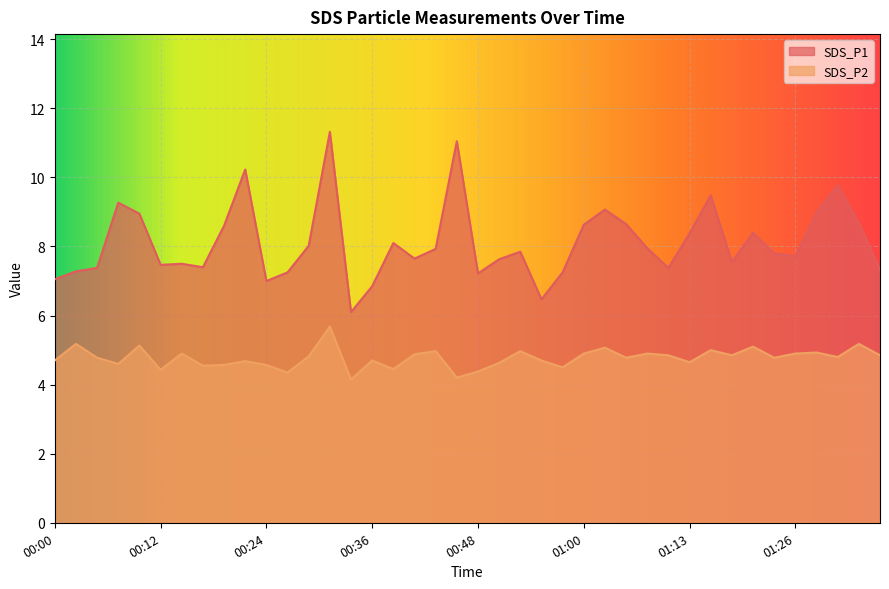

Count the number of data series in this chart.

2